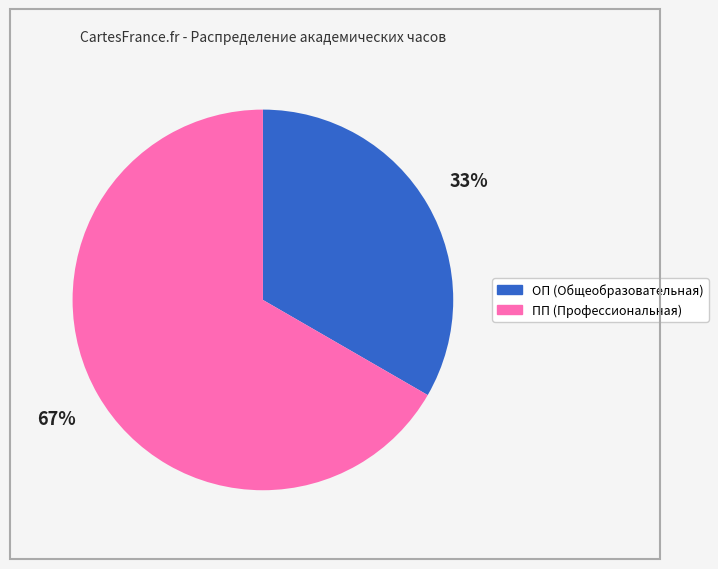

How many slices are in this pie chart?

2